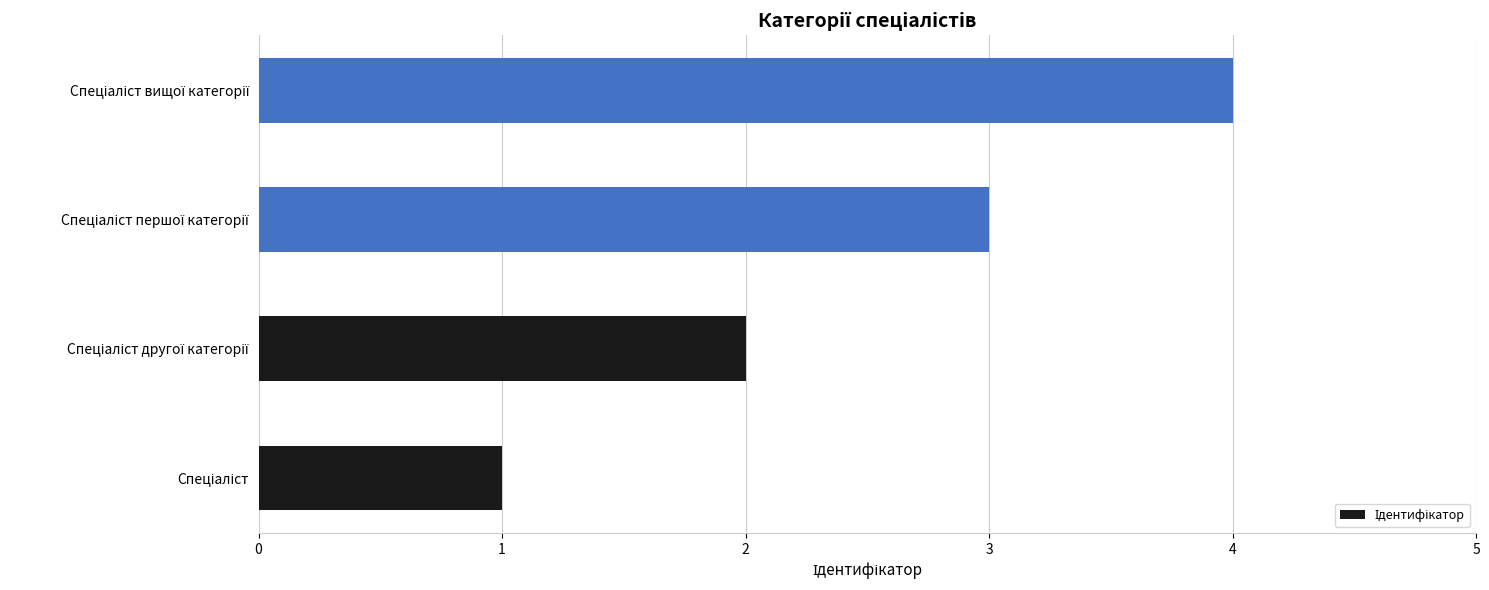

How many values are between 2 and 4?

3